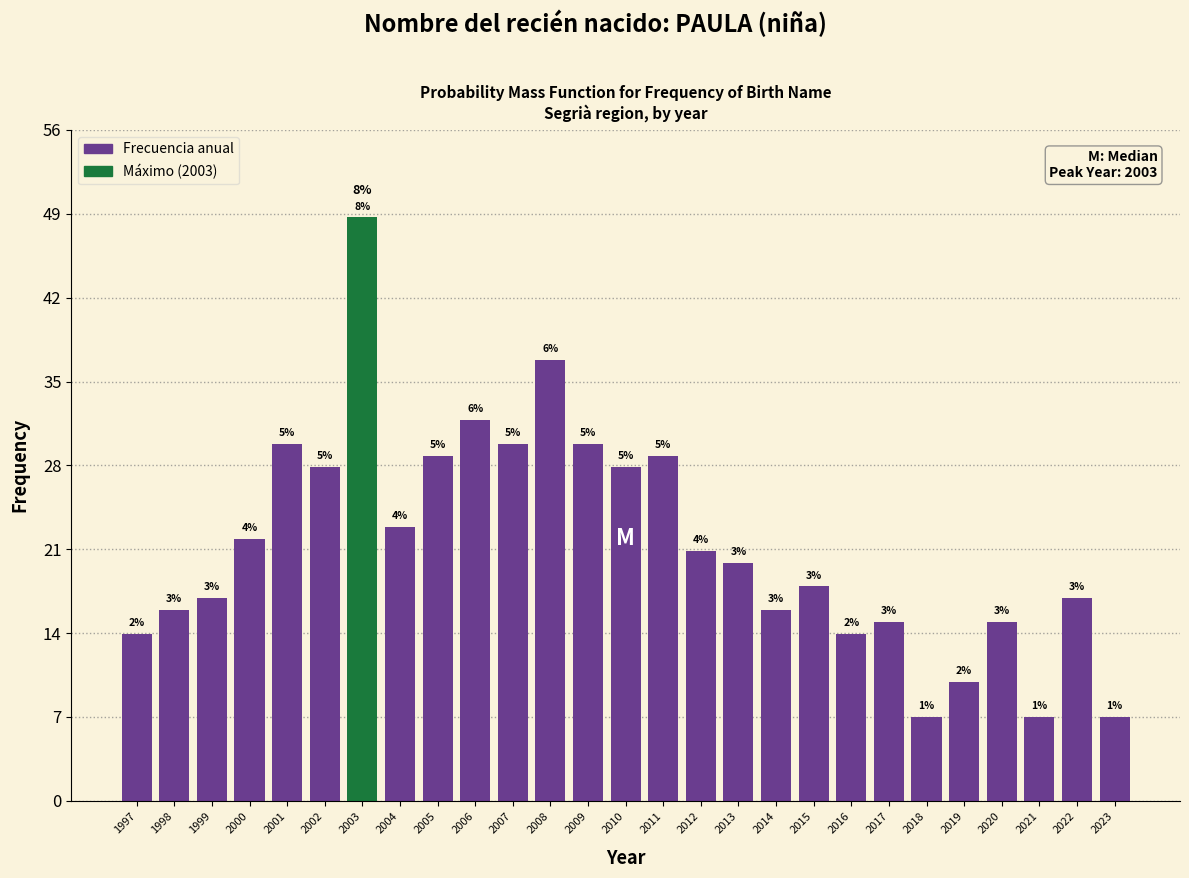

Are the bars horizontal?

No